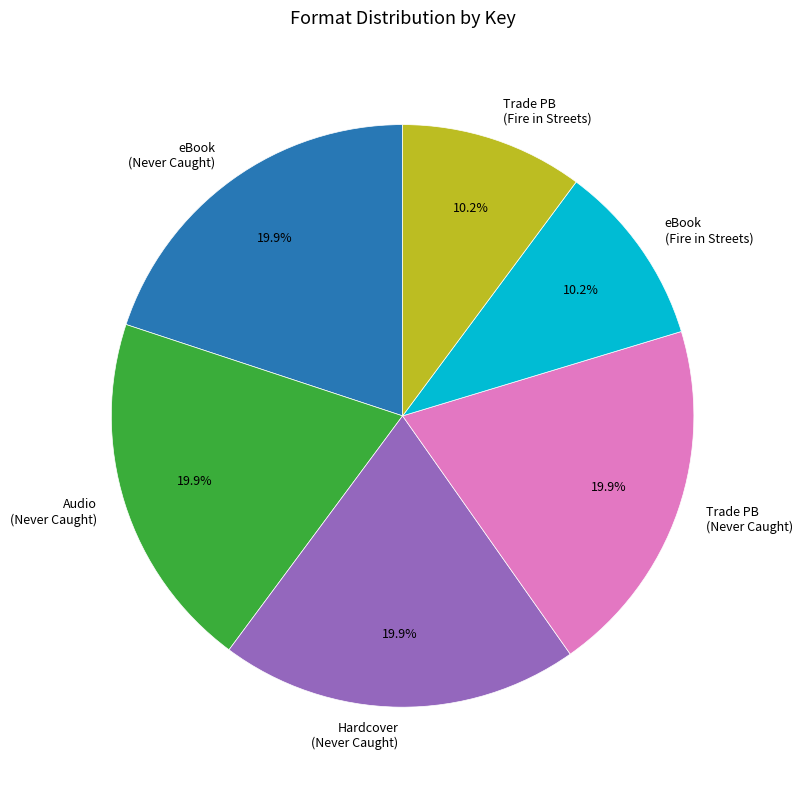

What is the ratio of the value at Hardcover (Never Caught) to the value at eBook (Never Caught)?

1.0